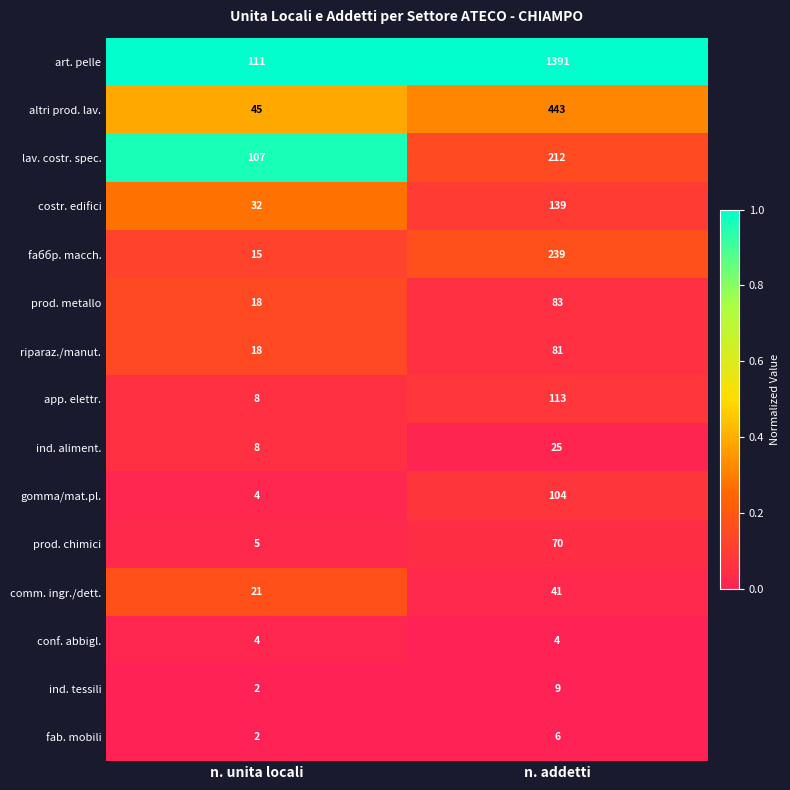

True or false: art. pelle has a value of 77 at n. unita locali.

False